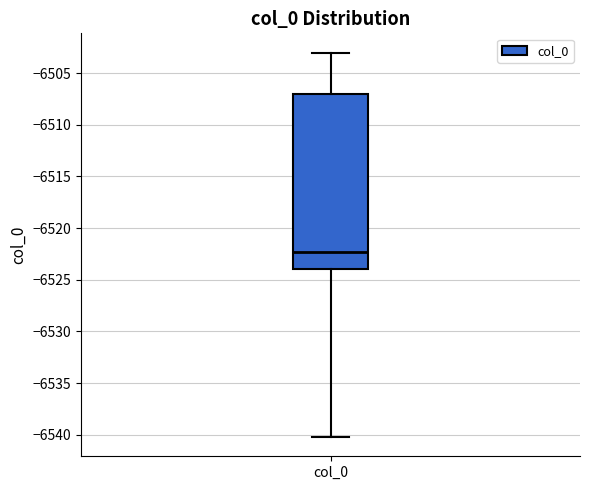

Transcribe this box plot: give where the median line is, the range the box spans, and where the two whiskers end, as read against the y-axis. The values are not printed on the chart, so give them approximately, as read against the axis.

median -6522.5, box -6524.0 to -6507.0, whiskers -6540.0 to -6503.0